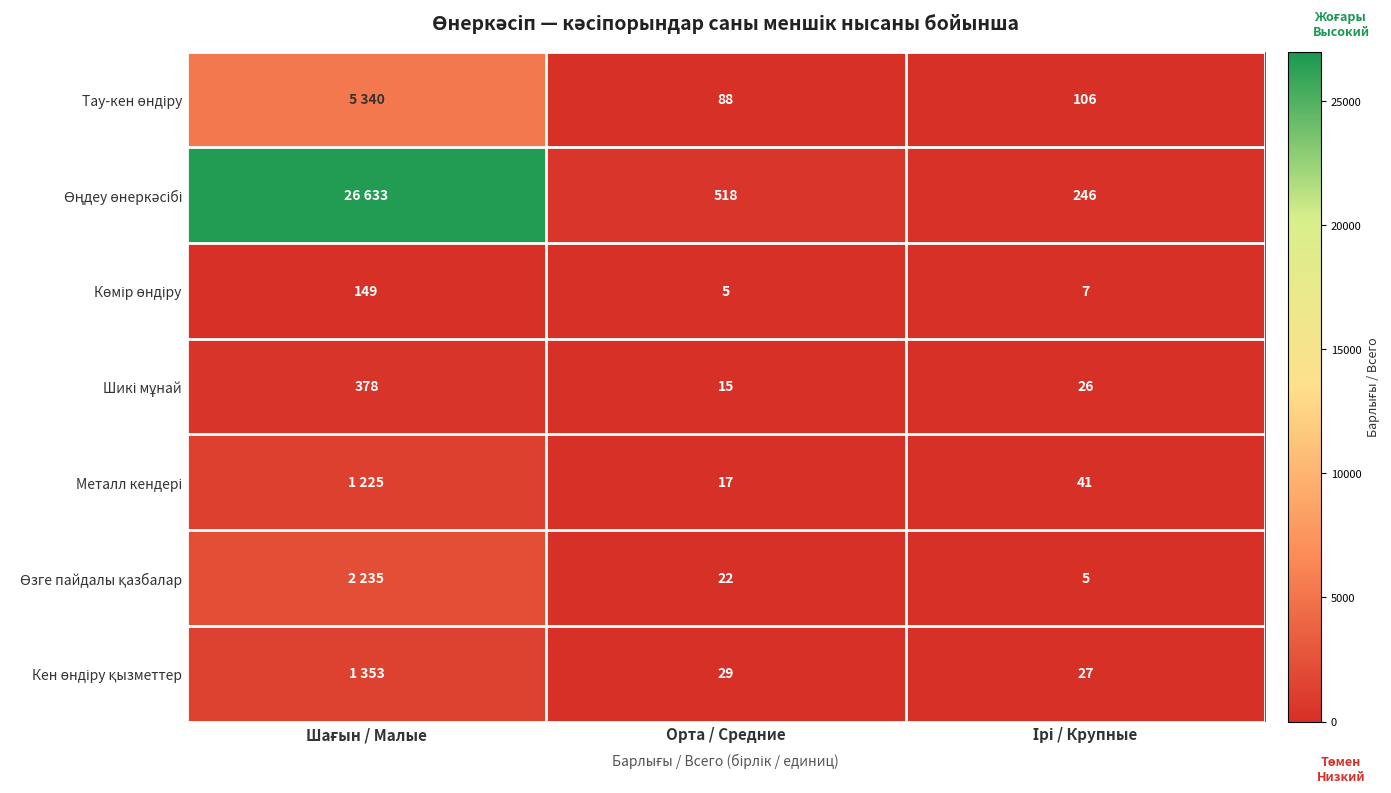

What is the spread (max minus min) of values at Орта / Средние?

513